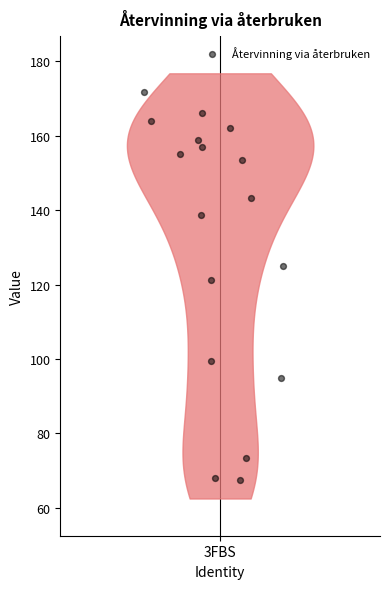

What is the range of X values (max minus min)?

0.5